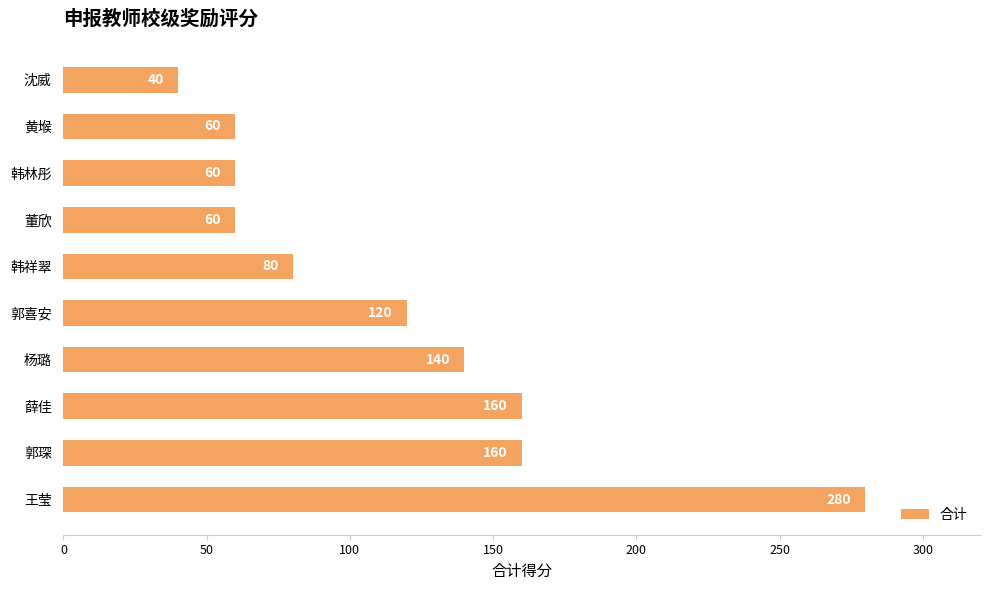

Which label corresponds to the smallest value in the chart?

沈威